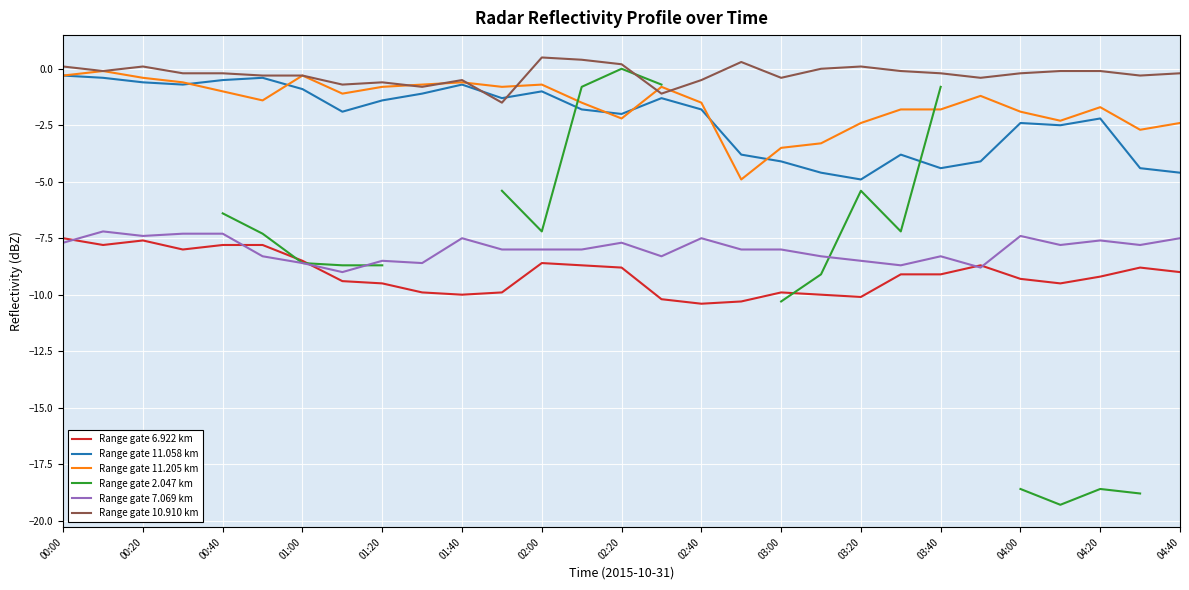

What is the average value of the Range gate 10.910 km series?

-0.2